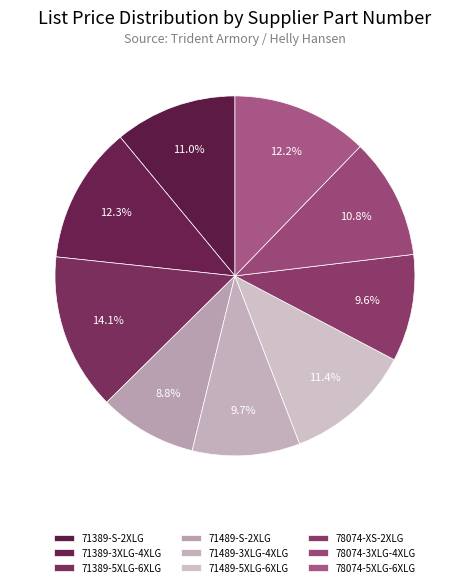

How many slices are in this pie chart?

9